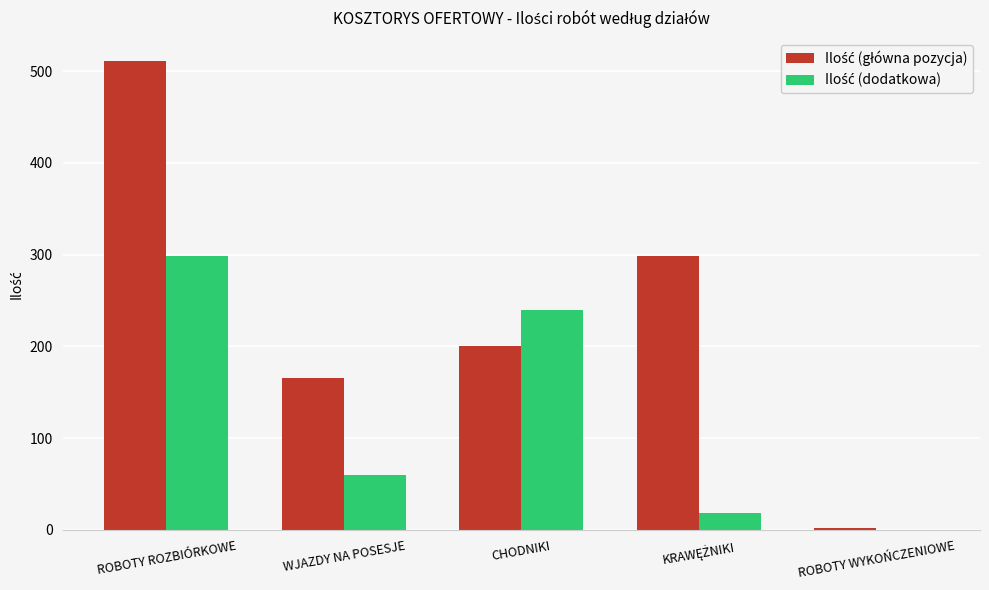

What is the total value across all series at ROBOTY WYKOŃCZENIOWE?

2.0